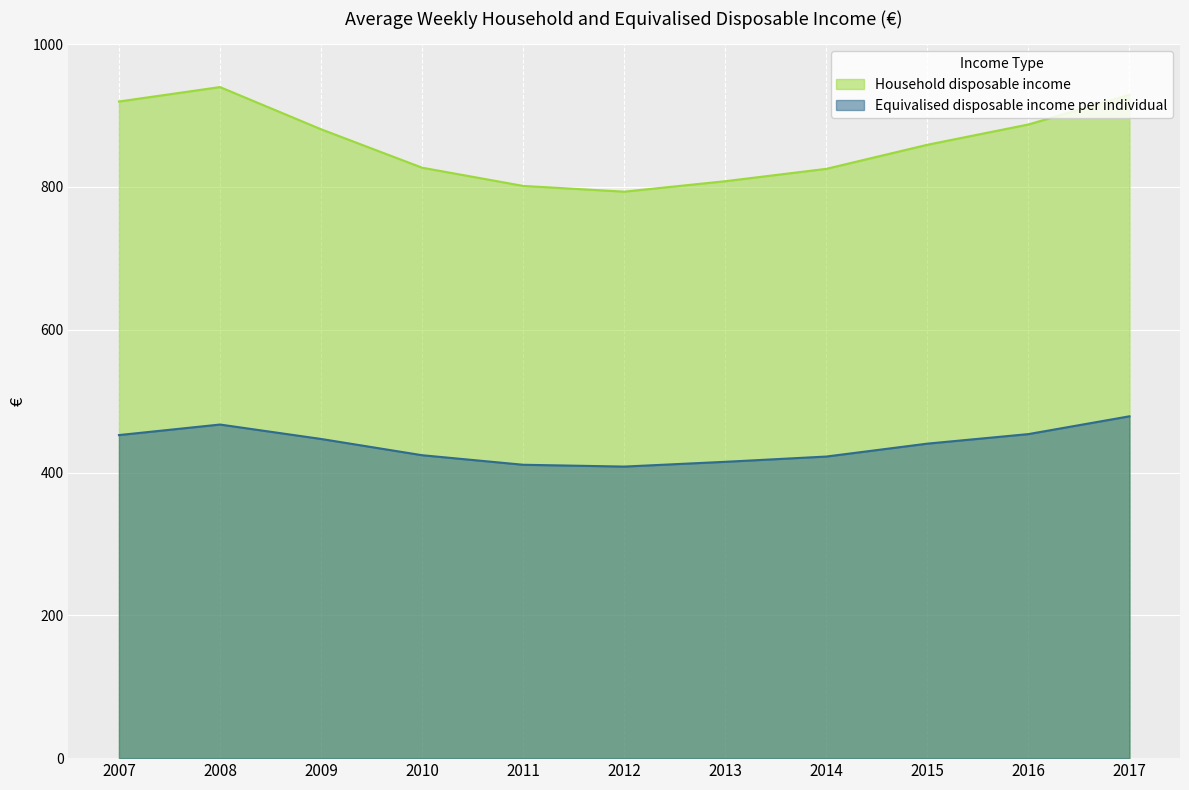

What is the difference between the maximum and minimum values in the Equivalised disposable income per individual series?

70.4